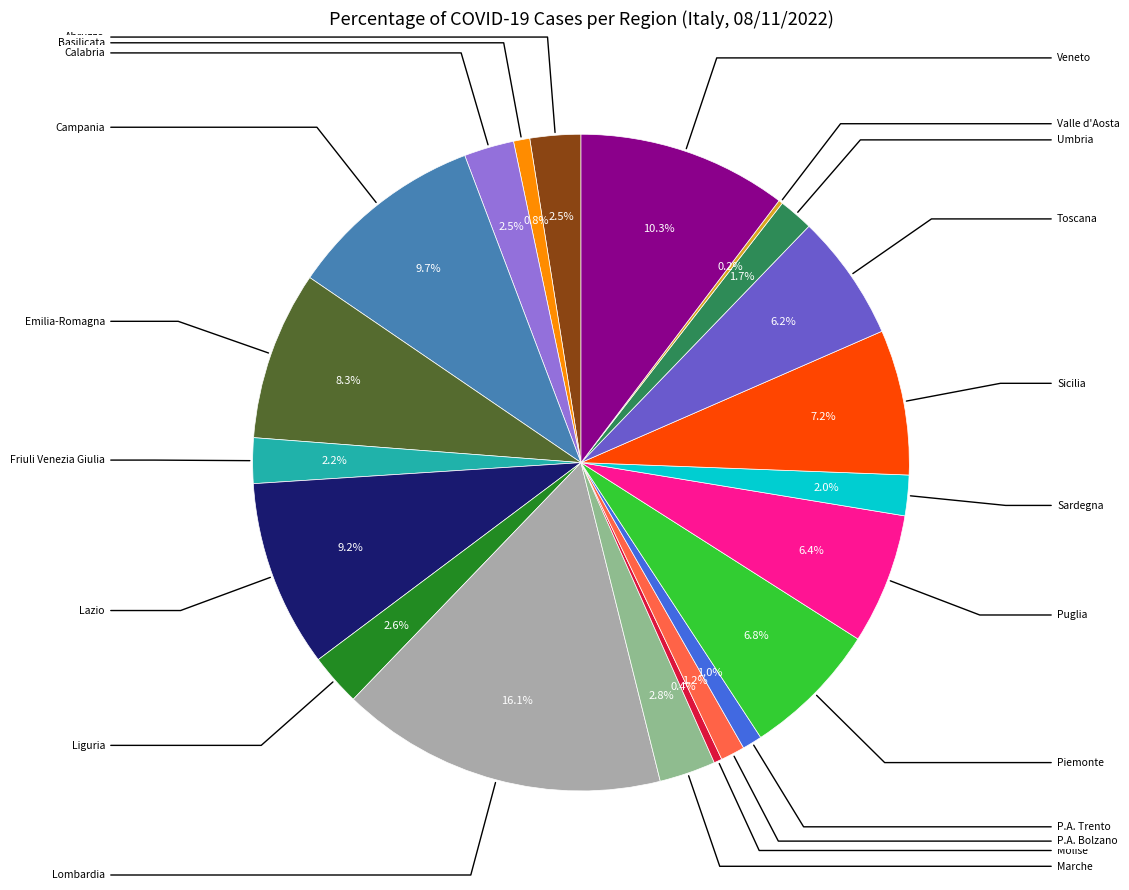

Does any single category account for the majority?

No